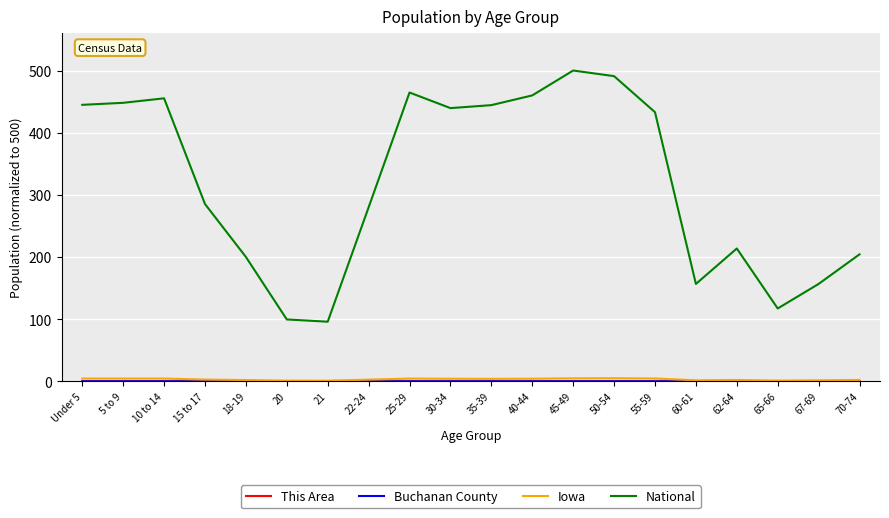

Which series has the largest total across all categories?

National